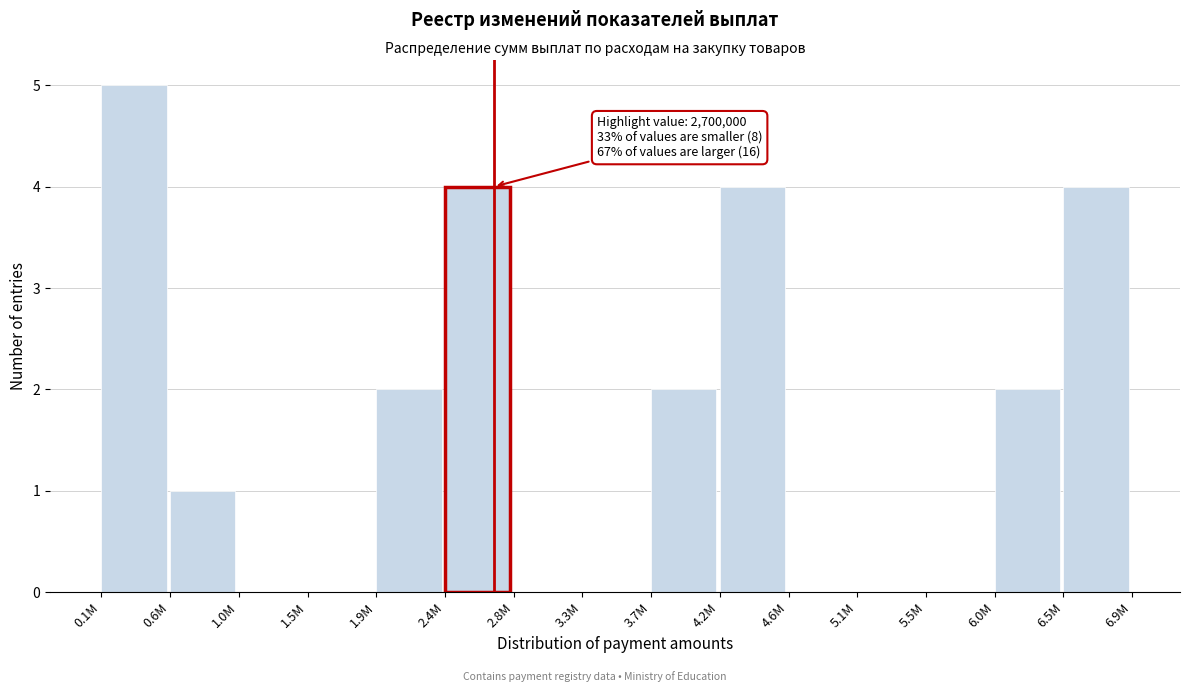

Reading left to right, transcribe all the data shown in this chart.

0.1M=5	0.6M=1	1.0M=0	1.5M=0	1.9M=2	2.4M=4	2.8M=0	3.3M=0	3.7M=2	4.2M=4	4.6M=0	5.1M=0	5.5M=0	6.0M=2	6.5M=4